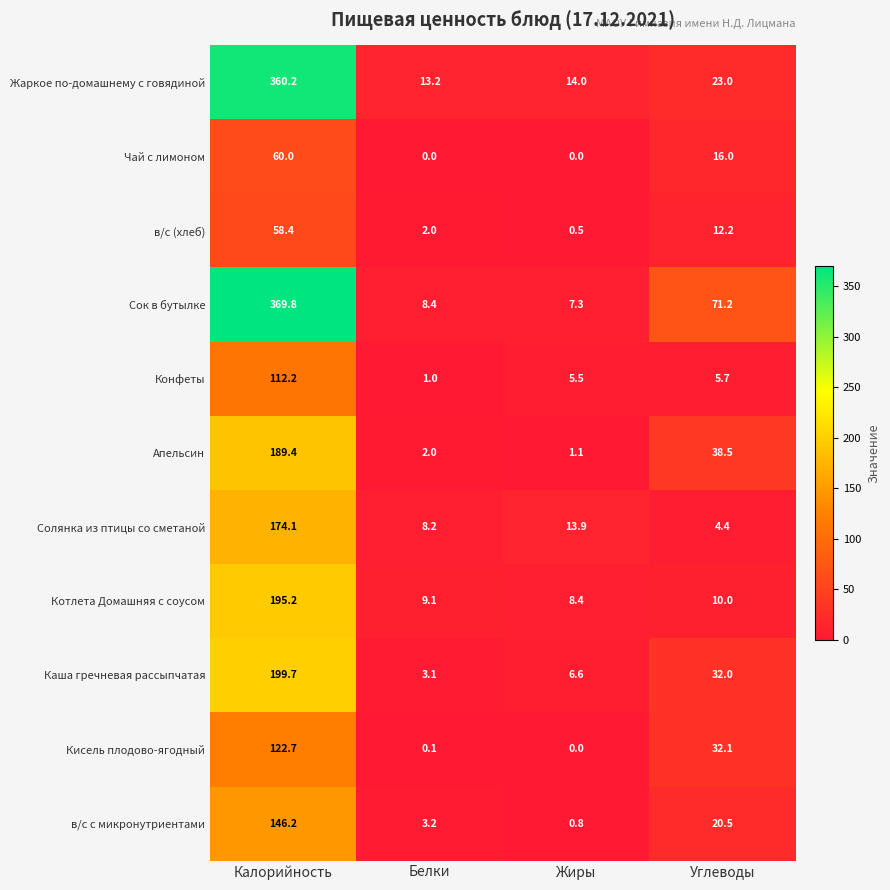

True or false: Кисель плодово-ягодный has a value of 76.9 at Жиры.

False